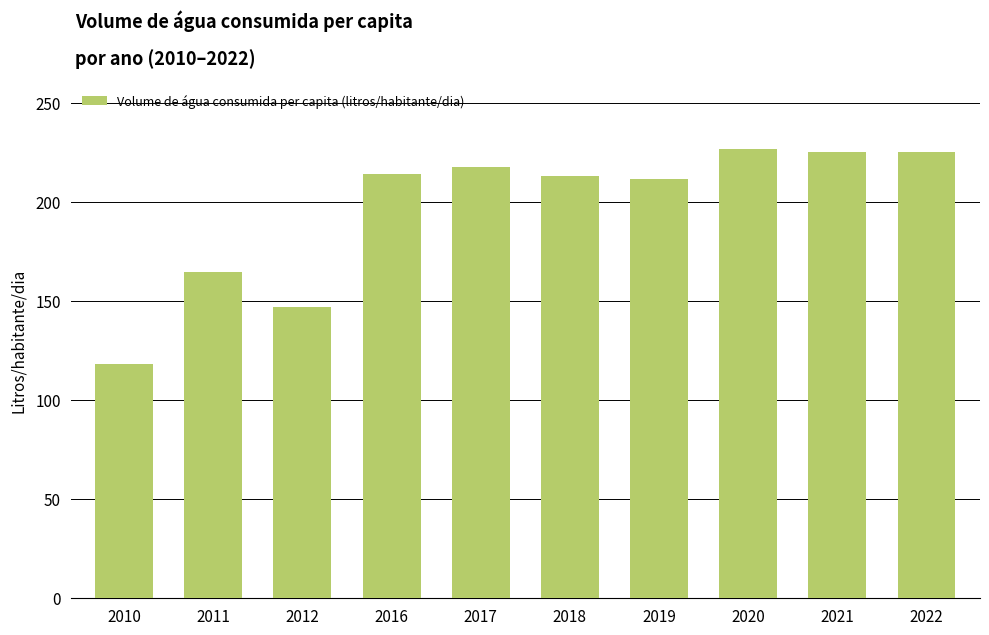

What is the change in value from 2019 to 2020?

+15.4